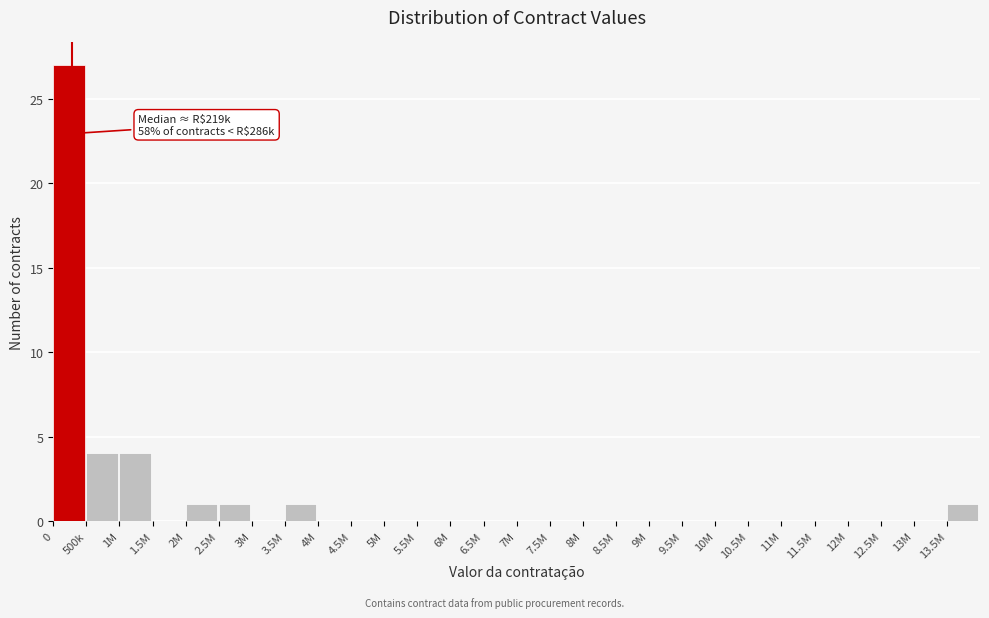

Reading right to left, transcribe all the data shown in this chart.

13.5M=1	13M=0	12.5M=0	12M=0	11.5M=0	11M=0	10.5M=0	10M=0	9.5M=0	9M=0	8.5M=0	8M=0	7.5M=0	7M=0	6.5M=0	6M=0	5.5M=0	5M=0	4.5M=0	4M=0	3.5M=1	3M=0	2.5M=1	2M=1	1.5M=0	1M=4	500k=4	0=27